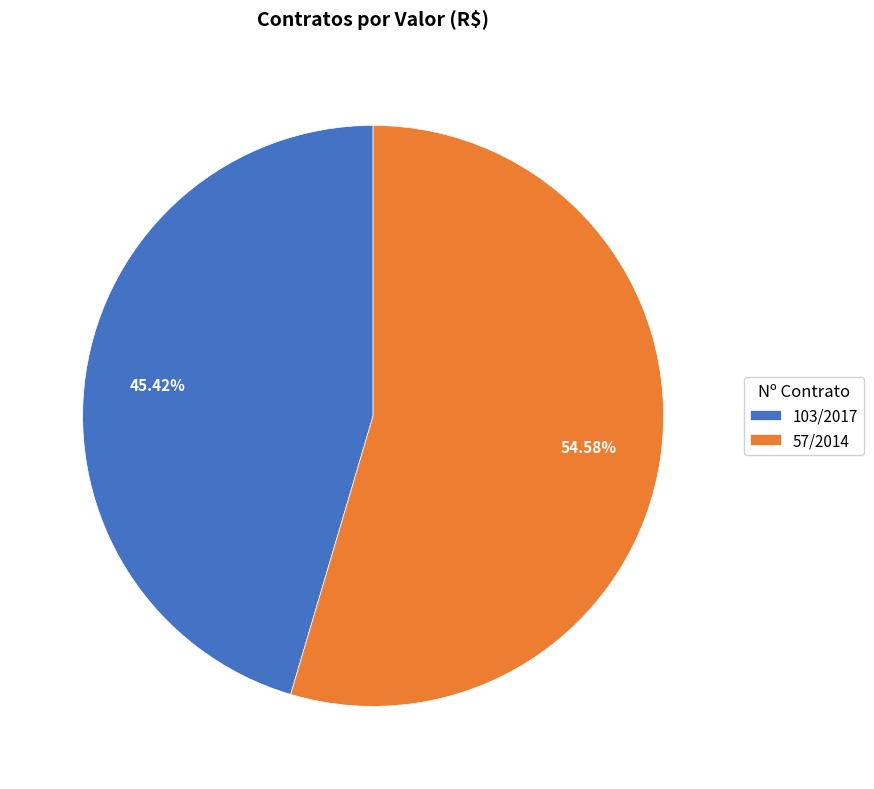

Do 57/2014 and 103/2017 together represent more than half of the pie?

Yes